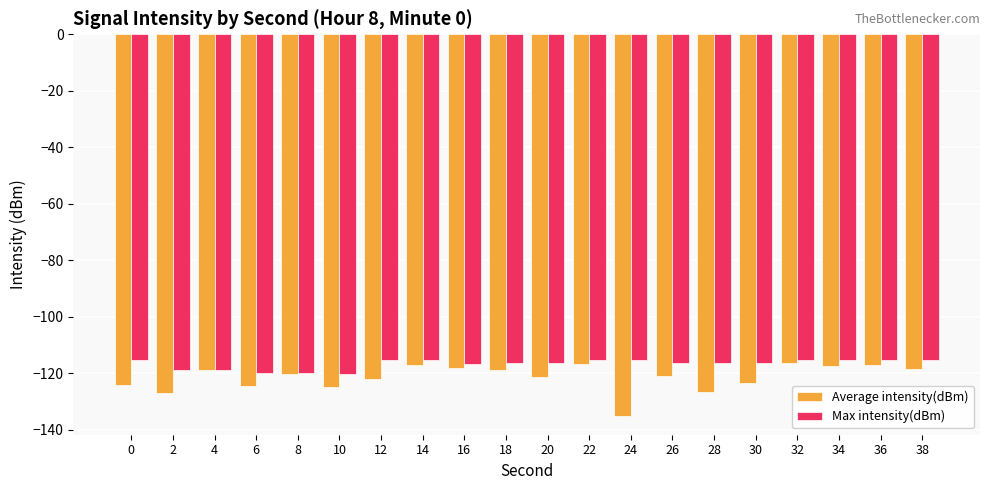

What is the difference between the highest and lowest values at 24?

19.7